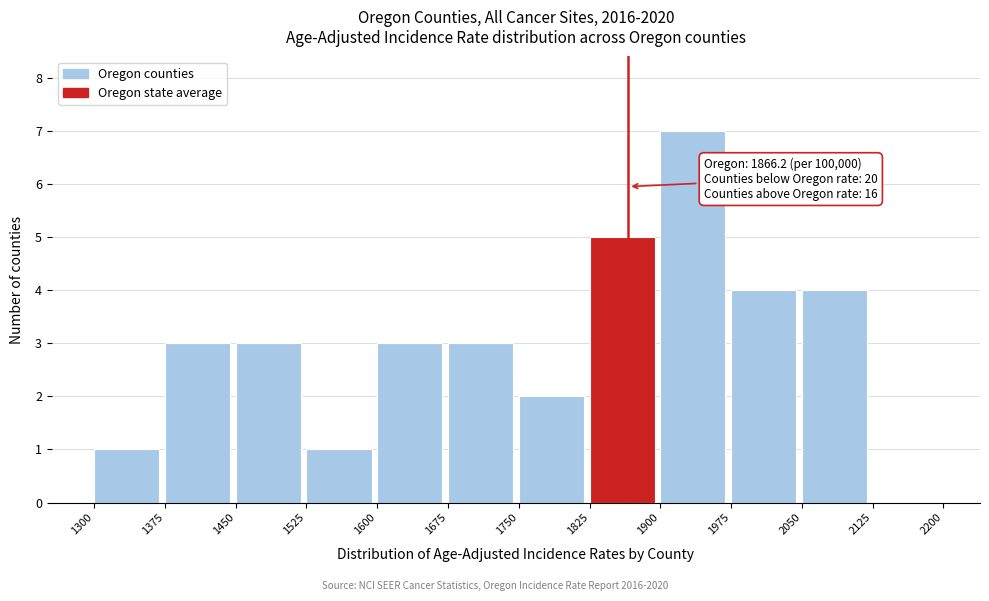

Which range on the x-axis has the tallest bar?

1900 to 1975